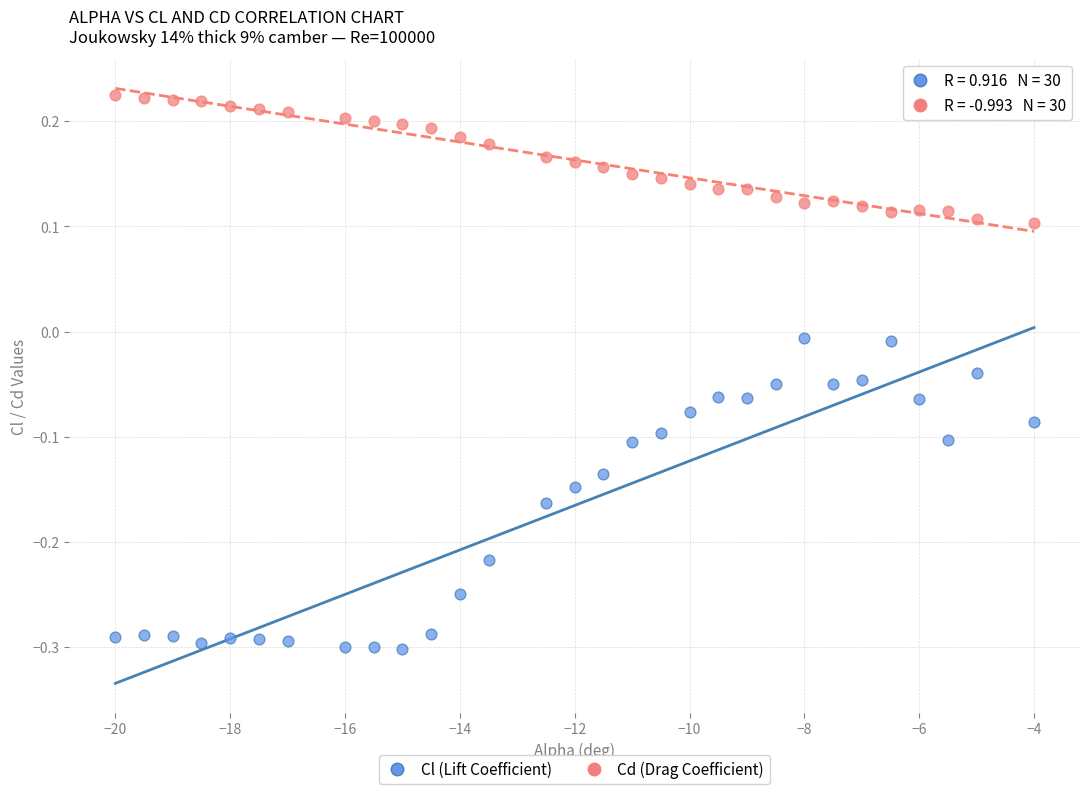

Across all data points, what is the range of X values (max minus min)?

16.0